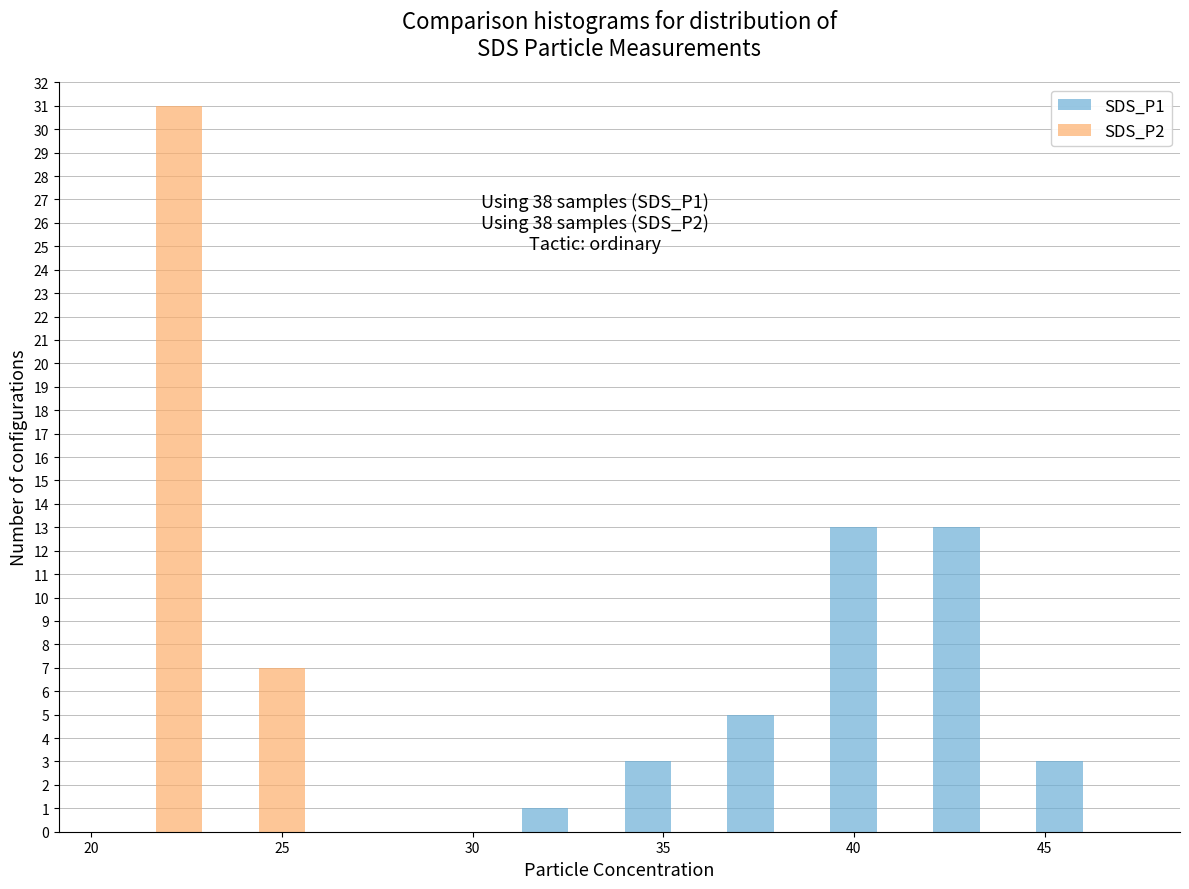

Reading left to right, list every range on the x-axis with the height of the bar of each series over it. Neither the bar edges nor the heights are printed on the chart, so give them approximately, as read against the axes.

20.35 to 23.05: SDS_P1=0	SDS_P2=31
23.05 to 25.75: SDS_P1=0	SDS_P2=7
25.75 to 28.45: SDS_P1=0	SDS_P2=0
28.45 to 31.15: SDS_P1=0	SDS_P2=0
31.15 to 33.85: SDS_P1=1	SDS_P2=0
33.85 to 36.55: SDS_P1=3	SDS_P2=0
36.55 to 39.25: SDS_P1=5	SDS_P2=0
39.25 to 41.95: SDS_P1=13	SDS_P2=0
41.95 to 44.65: SDS_P1=13	SDS_P2=0
44.65 to 47.35: SDS_P1=3	SDS_P2=0